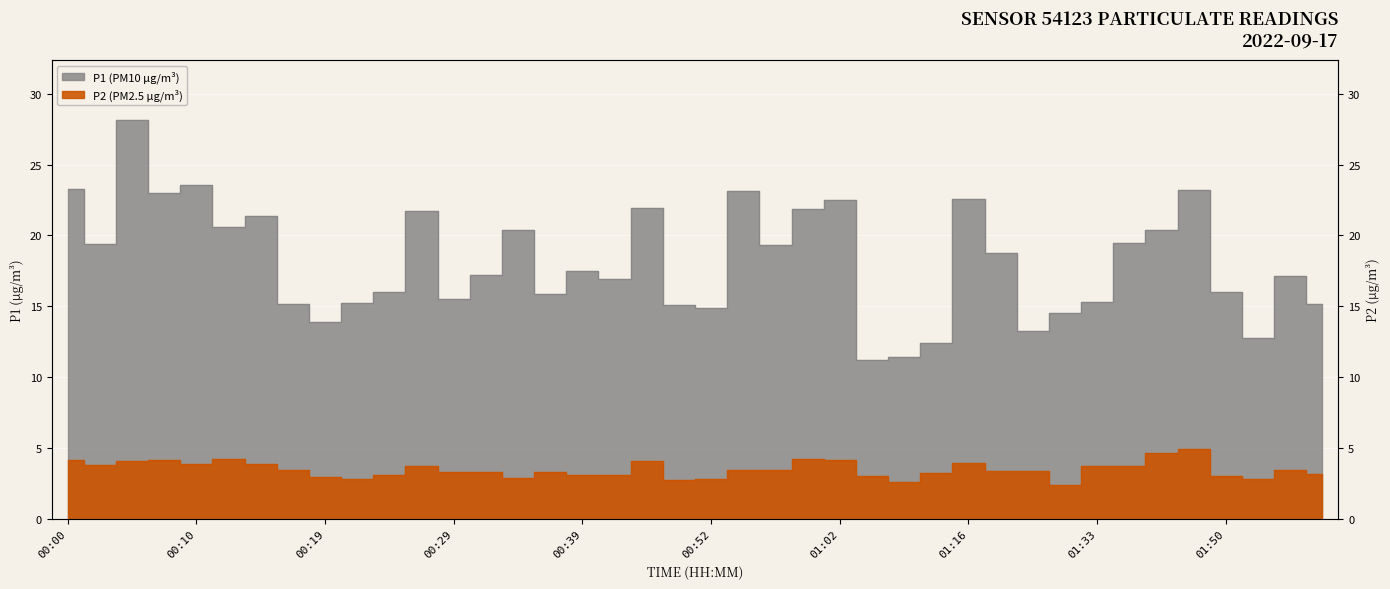

Is it true that P2 equals 1.1 at 00:34?

False